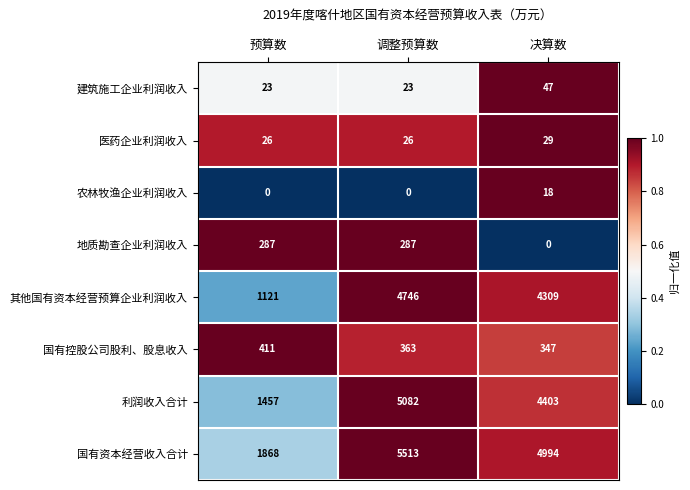

How many categories are shown in the chart?

3